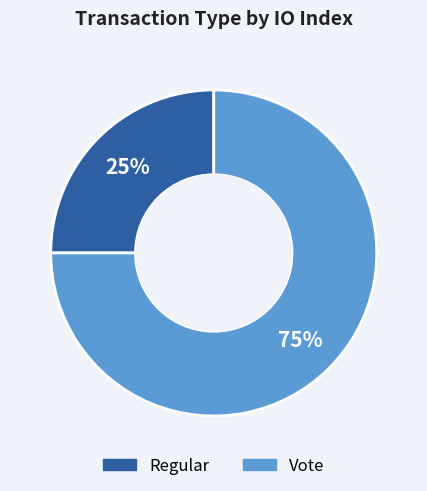

Combined, do Regular and Vote account for over 50%?

Yes